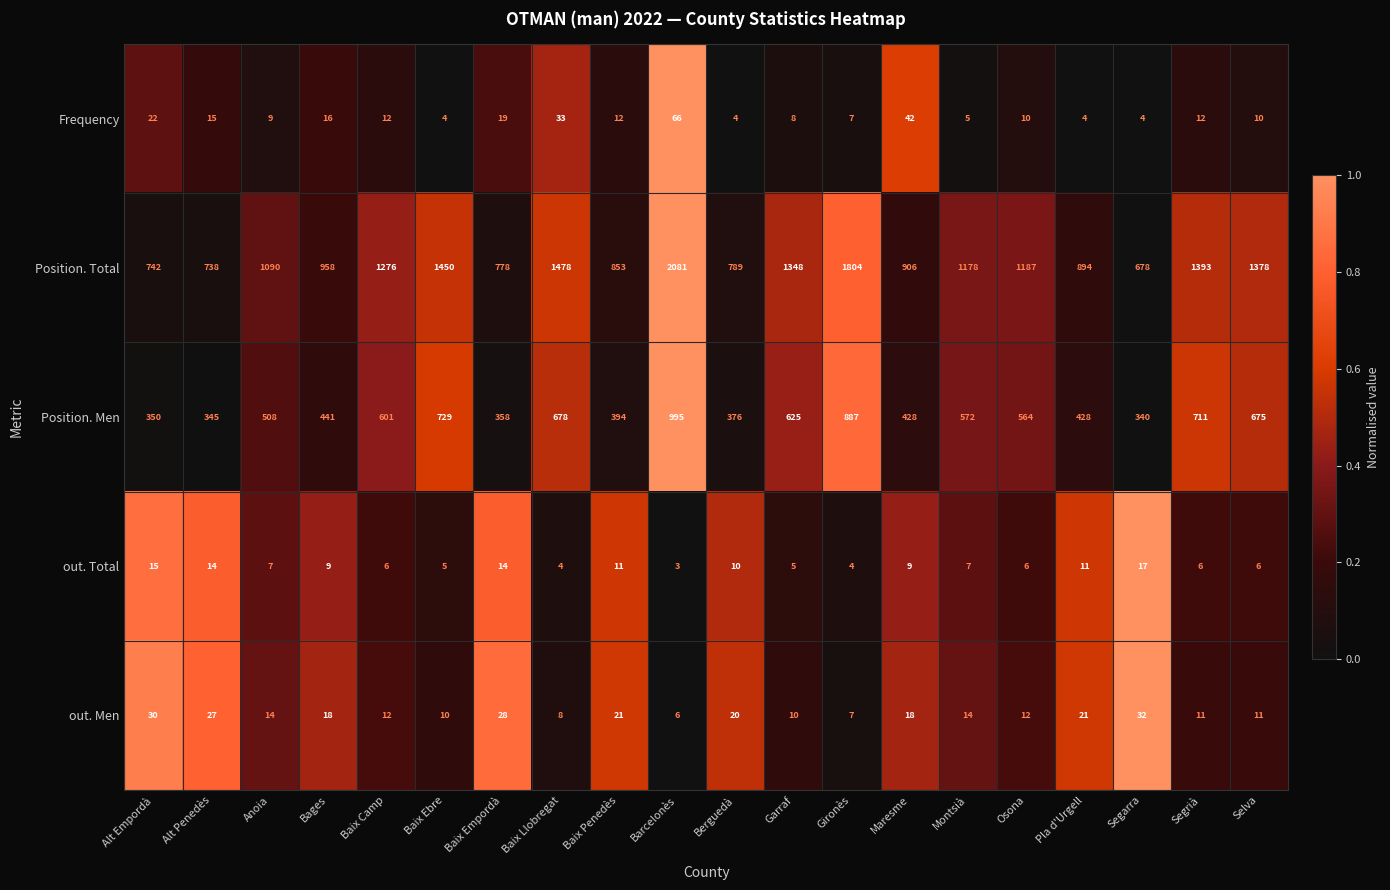

What is the total value across all series at Segrià?

2133